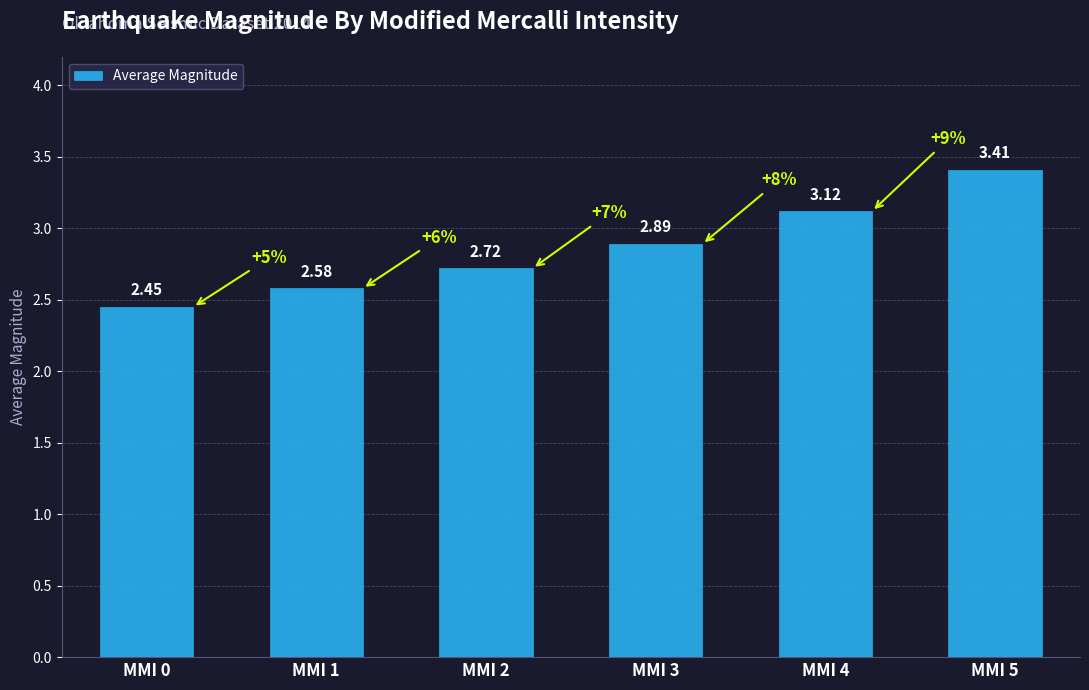

At which category does the chart reach its minimum across all series?

MMI 0